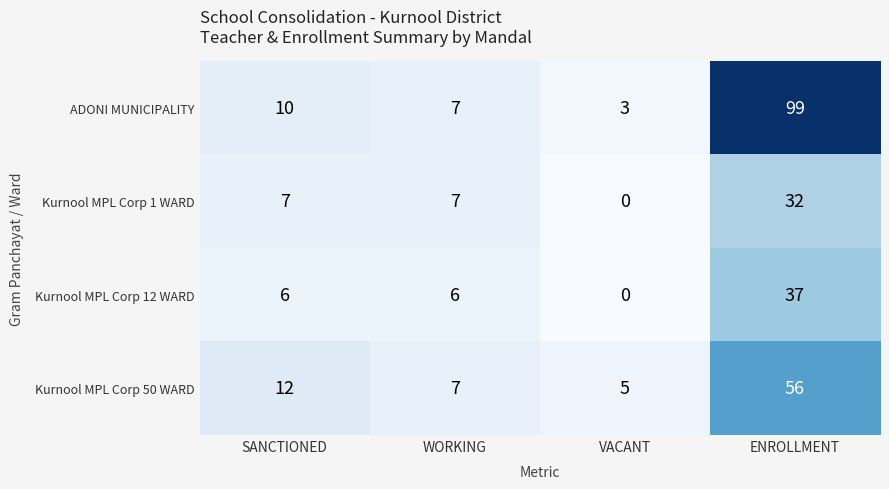

What is the total value across all series at WORKING?

27